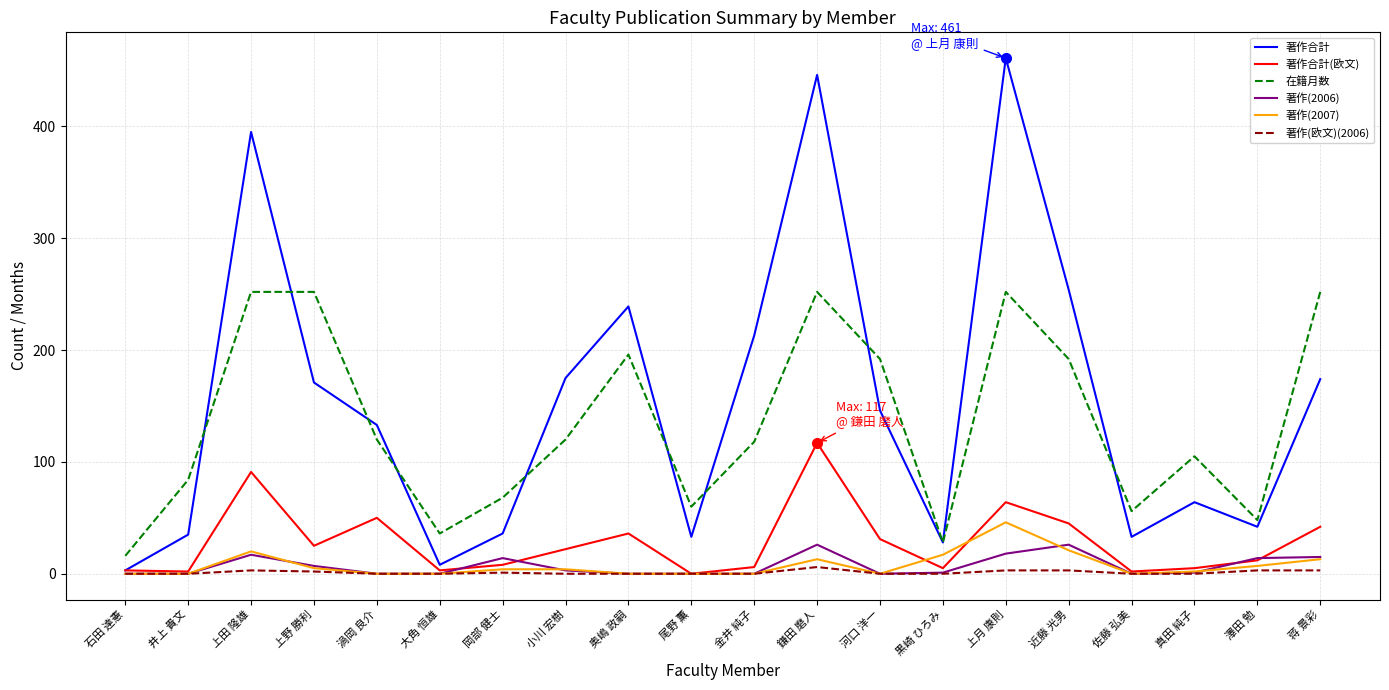

What are all the series names shown in the legend?

著作合計, 著作合計(欧文), 在籍月数, 著作(2006), 著作(2007), 著作(欧文)(2006)